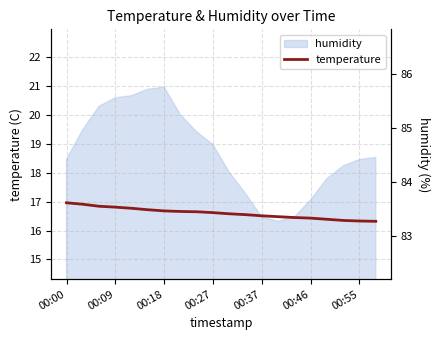

What is the highest value of the temperature series?

17.0